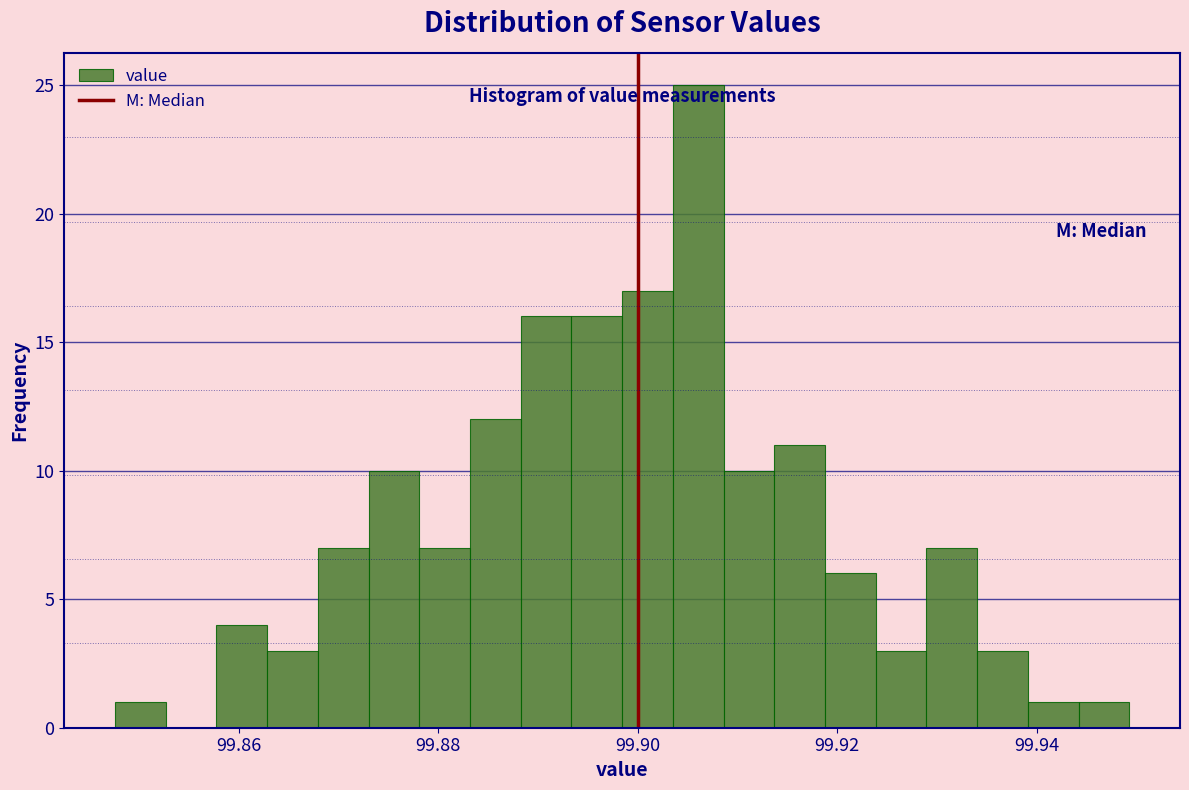

Read against the x-axis, roughly where is the centre of the tallest bar?

99.906